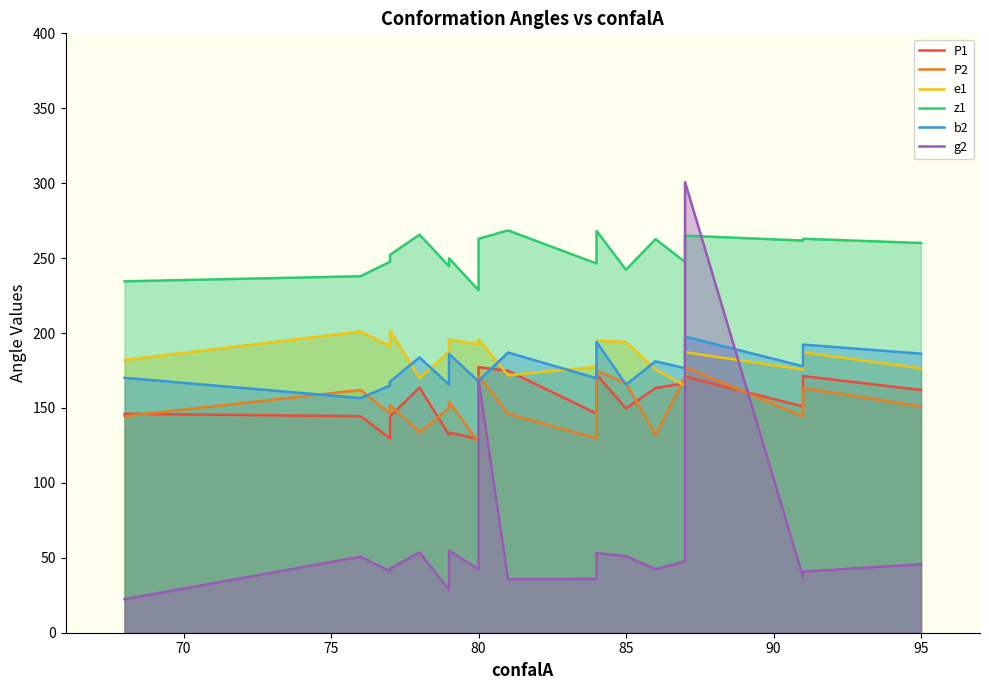

What is the total value across all series at 87?

1012.6